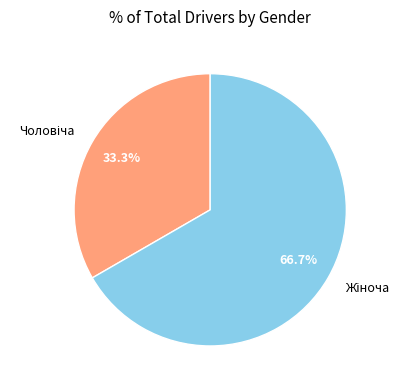

Is there a majority slice in this chart?

Yes